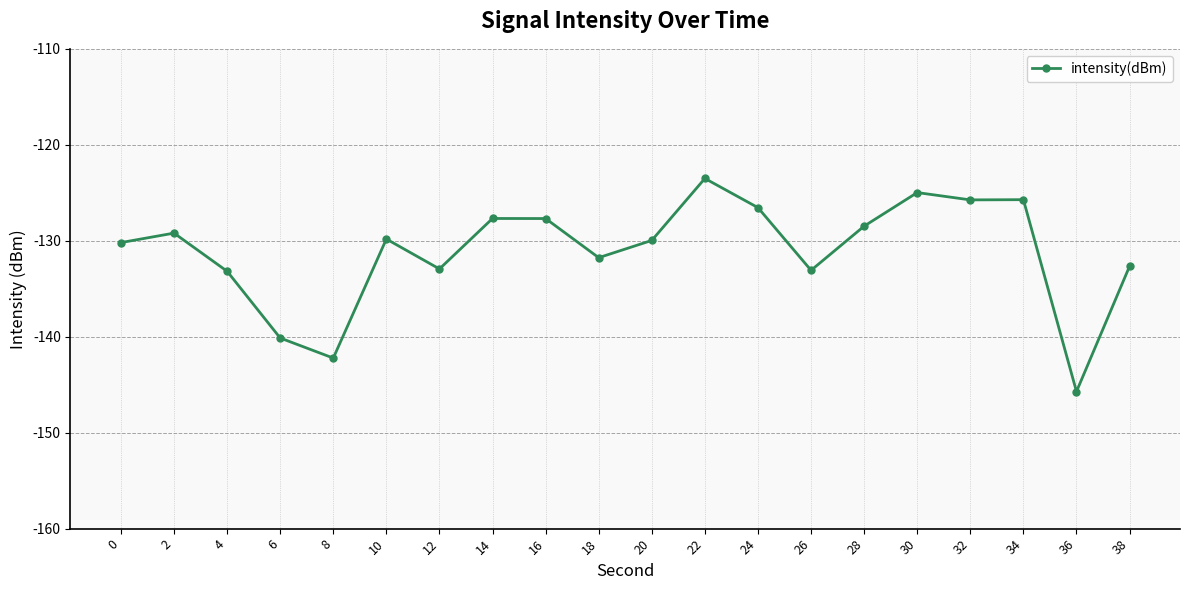

Which has a higher value, 14 or 36?

14